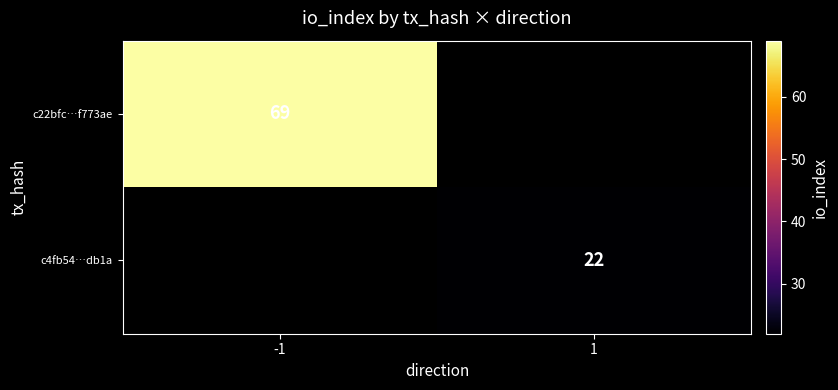

Is it true that c4fb54…db1a equals 9 at 1?

False